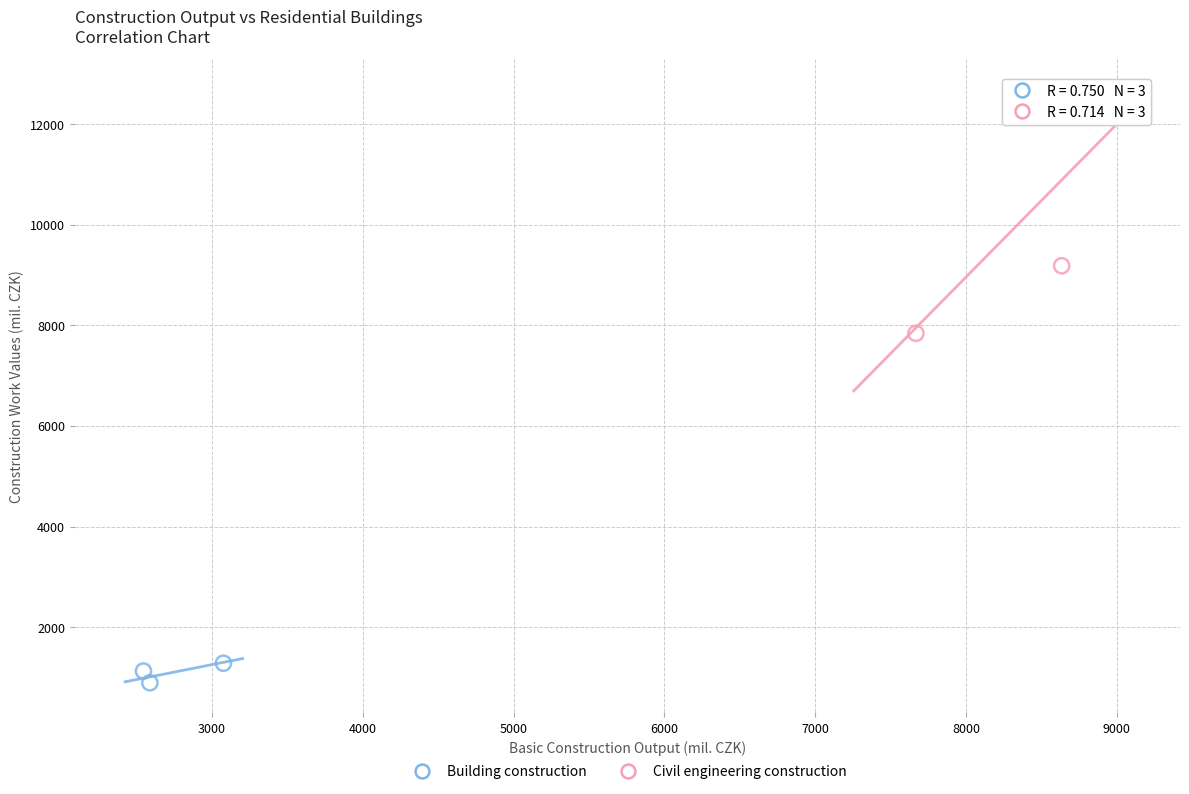

Which series has the largest Y range (max minus min)?

Civil engineering construction